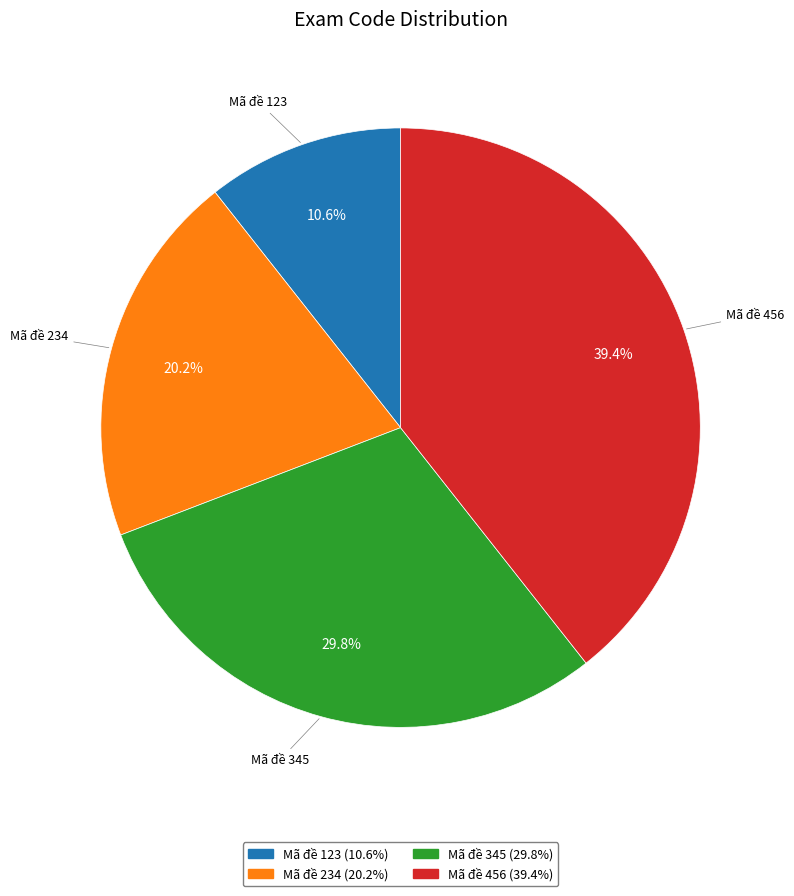

Rank the categories by value from lowest to highest.

Mã đề 123, Mã đề 234, Mã đề 345, Mã đề 456